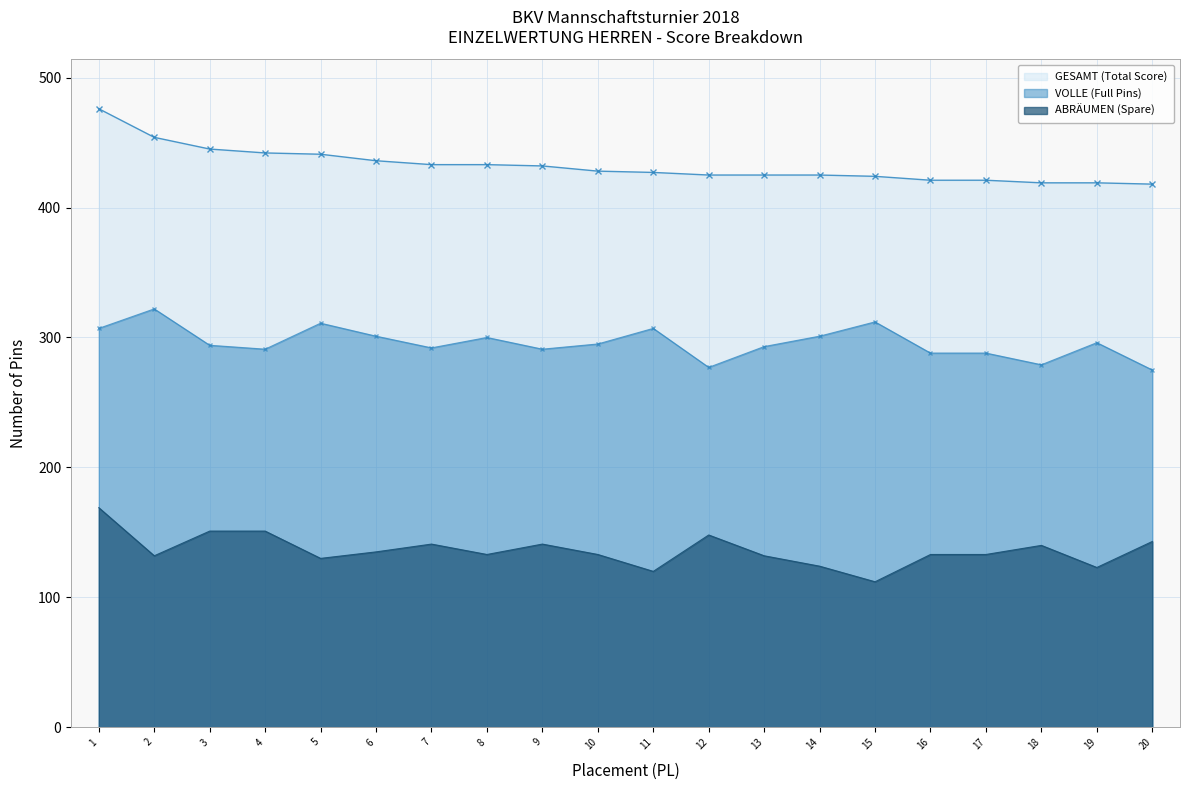

How many interior local valleys does the VOLLE (Full Pins) series have?

5